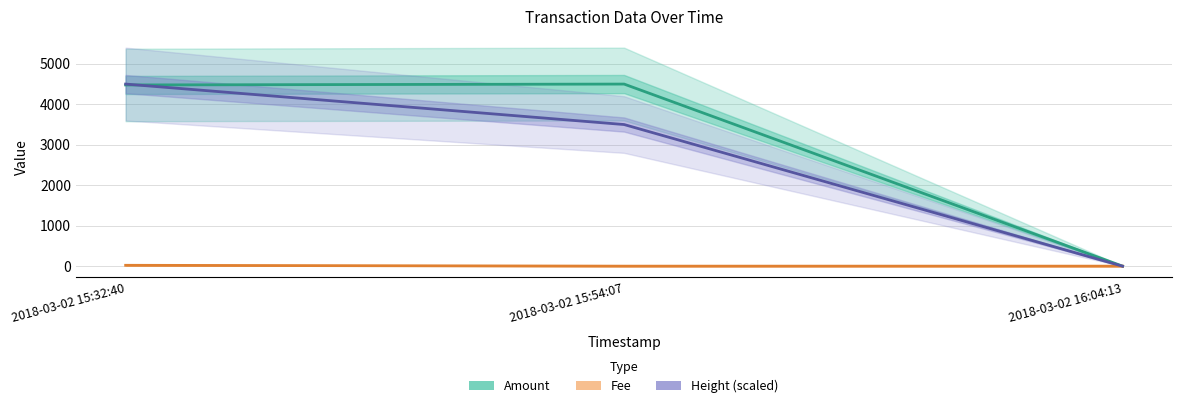

How many positive values does the Height (scaled) series have?

2